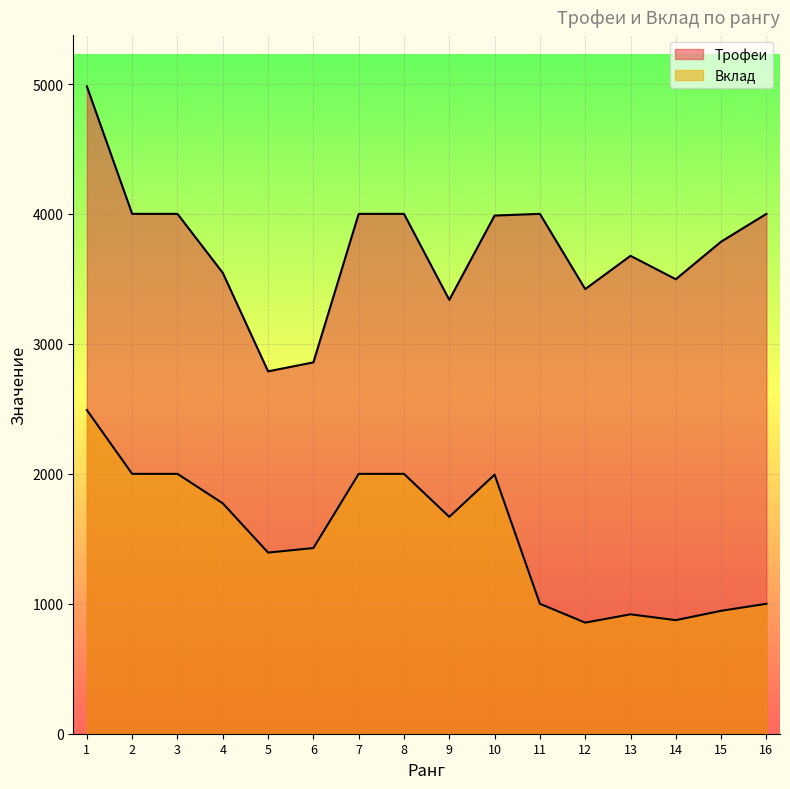

What is the highest value of the Вклад series?

2491